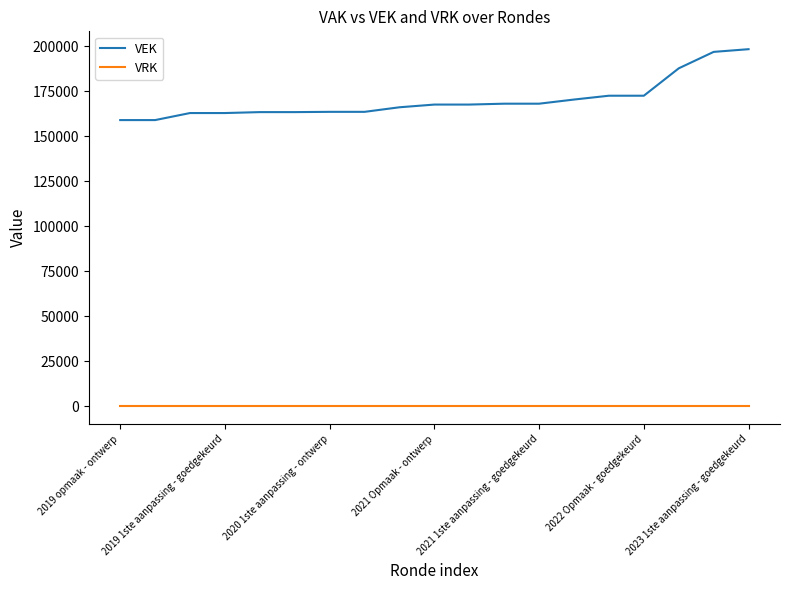

How many series are shown in this chart?

2